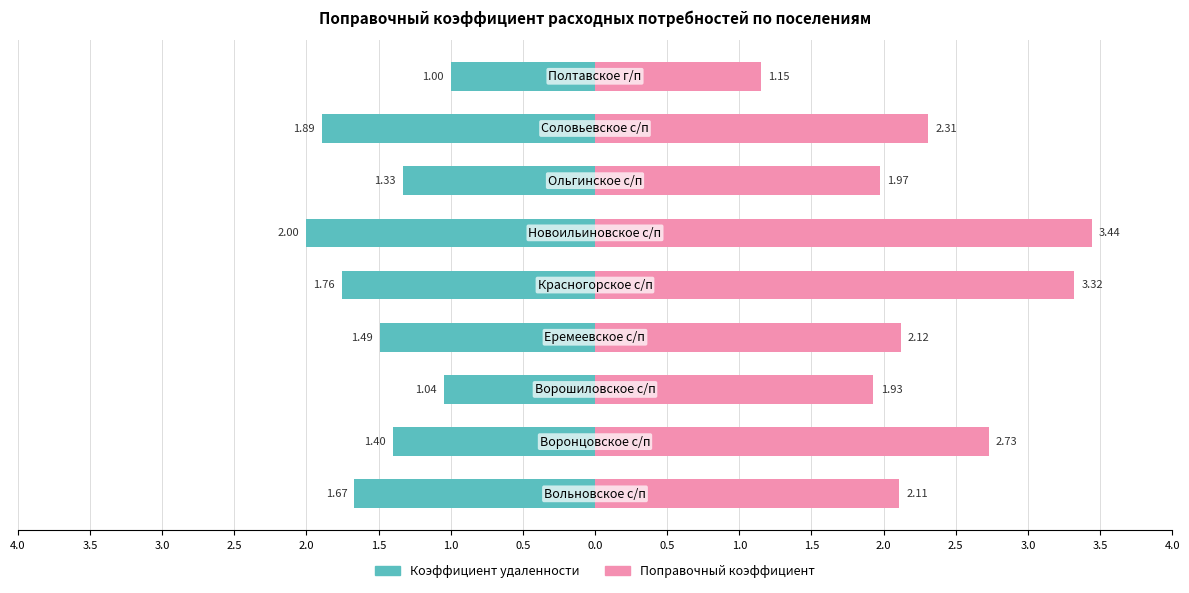

How many bars are there in each group?

2